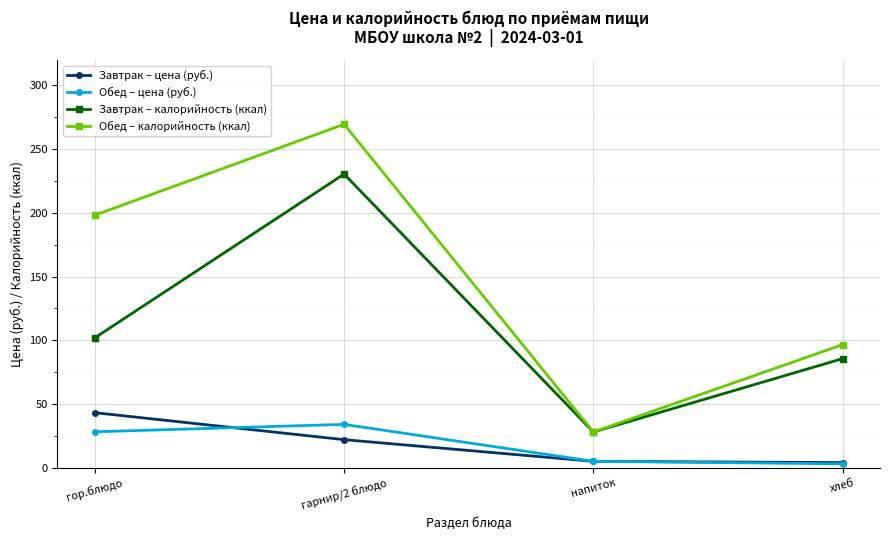

Which series changed the most between гор.блюдо and напиток?

Обед – калорийность (ккал)